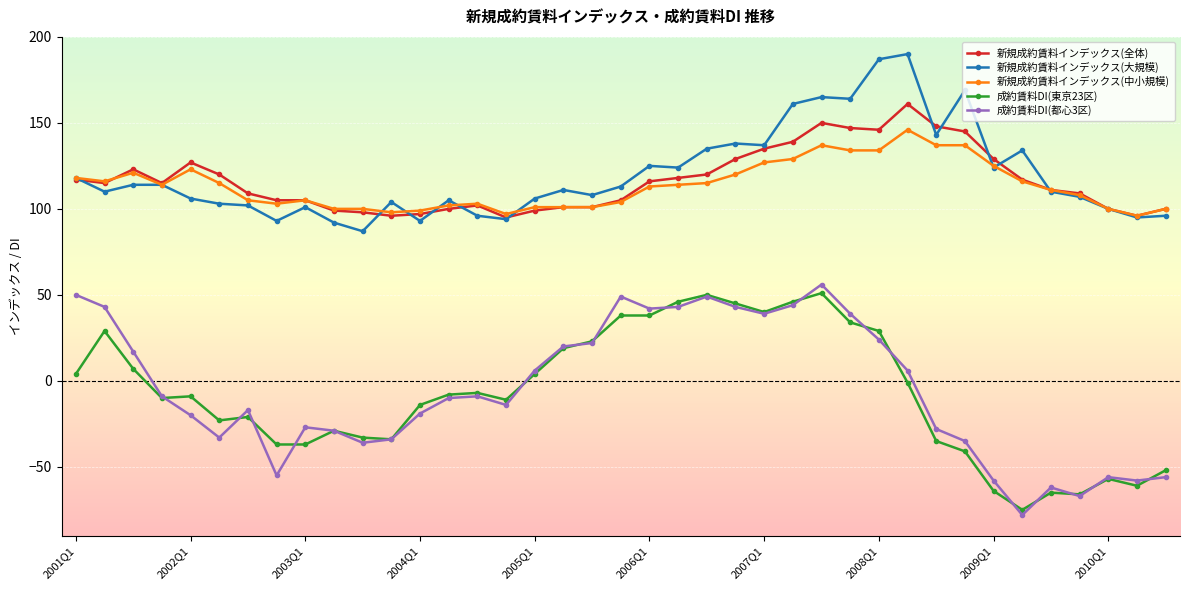

Which series has the largest range (max minus min)?

成約賃料DI(都心3区)